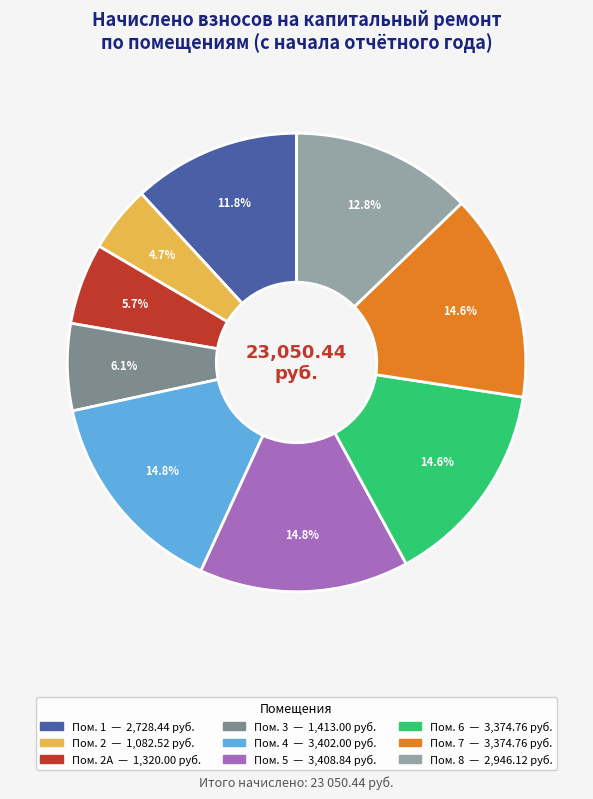

Is there a majority slice in this chart?

No